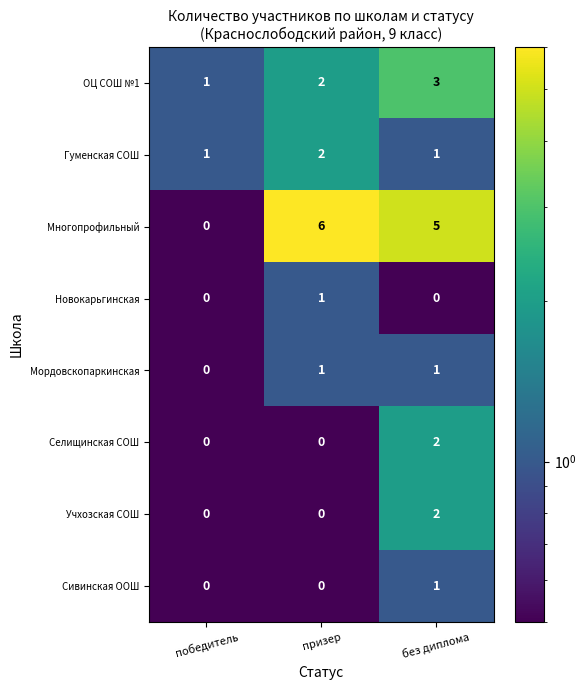

List the labels in order of ОЦ СОШ №1 value, largest first.

без диплома, призер, победитель